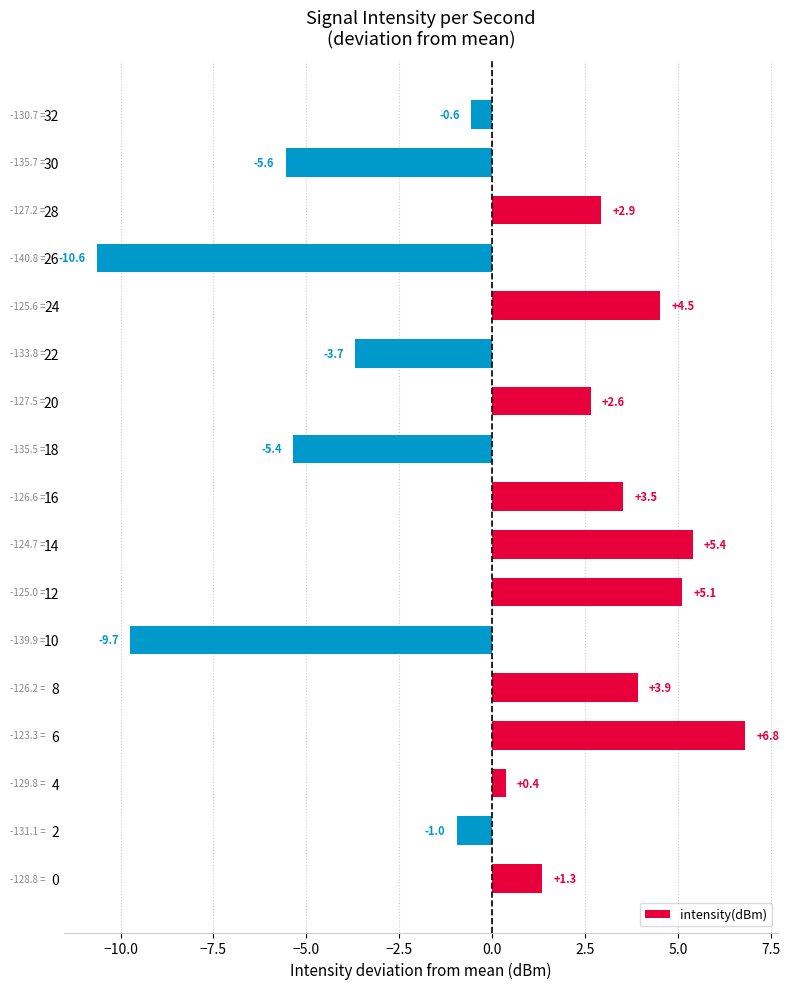

Which category has the lowest value across all series?

26